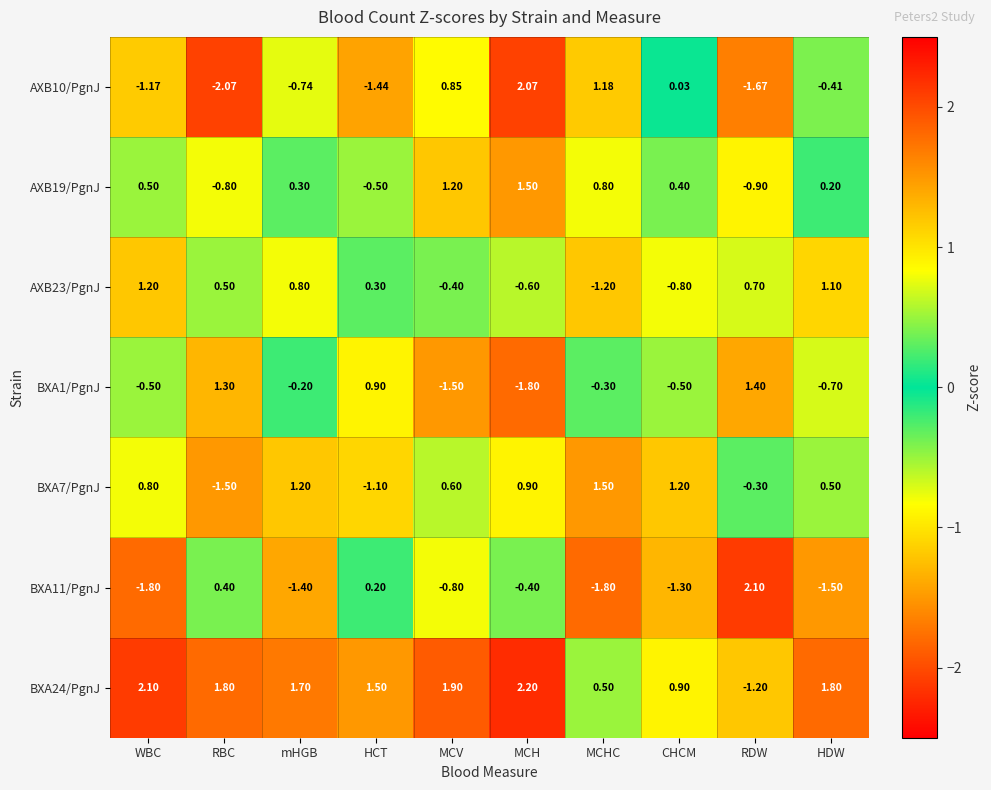

Where does the BXA11/PgnJ series first go above 0?

RBC